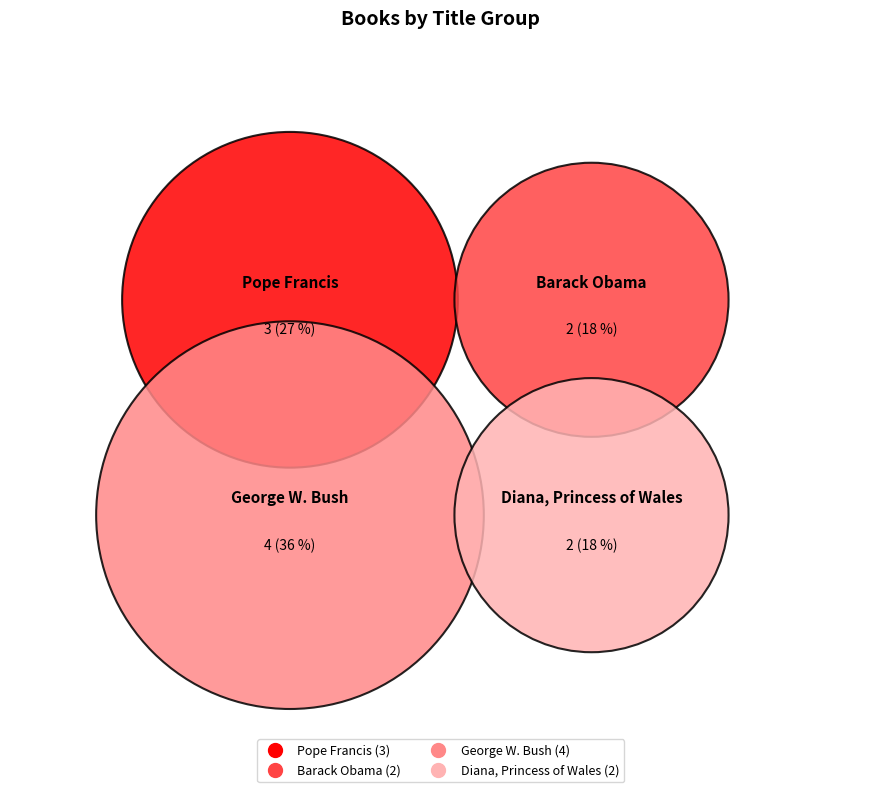

Is it true that Diana, Princess of Wales is 32% of the pie?

False